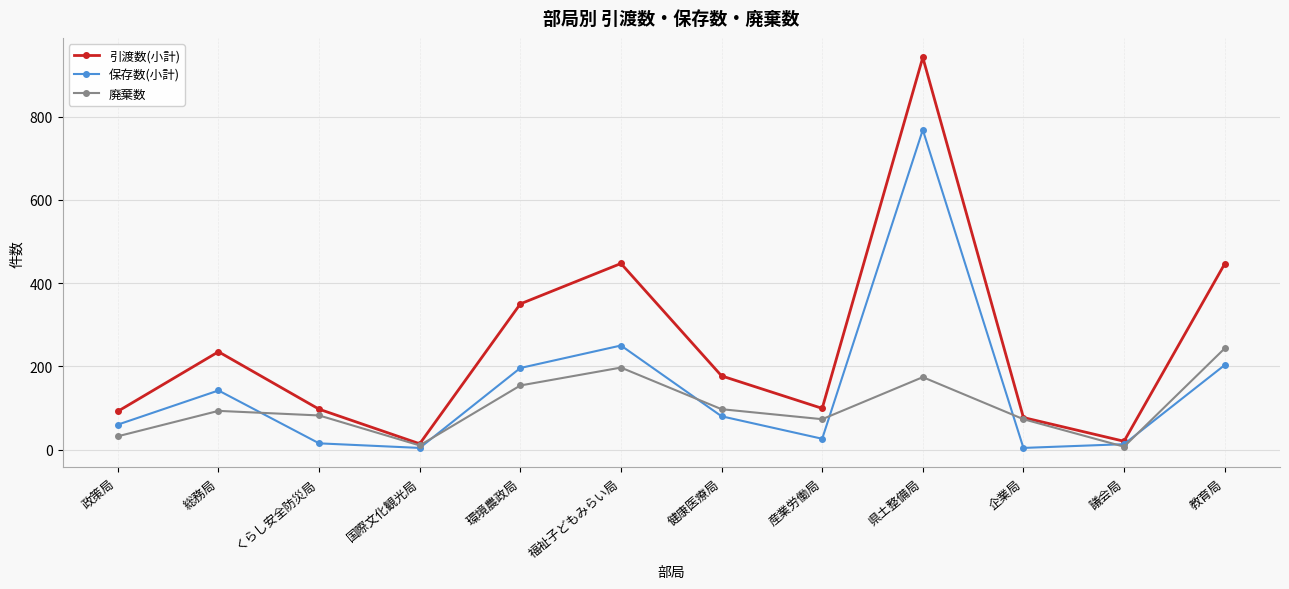

What are all the series names shown in the legend?

引渡数(小計), 保存数(小計), 廃棄数